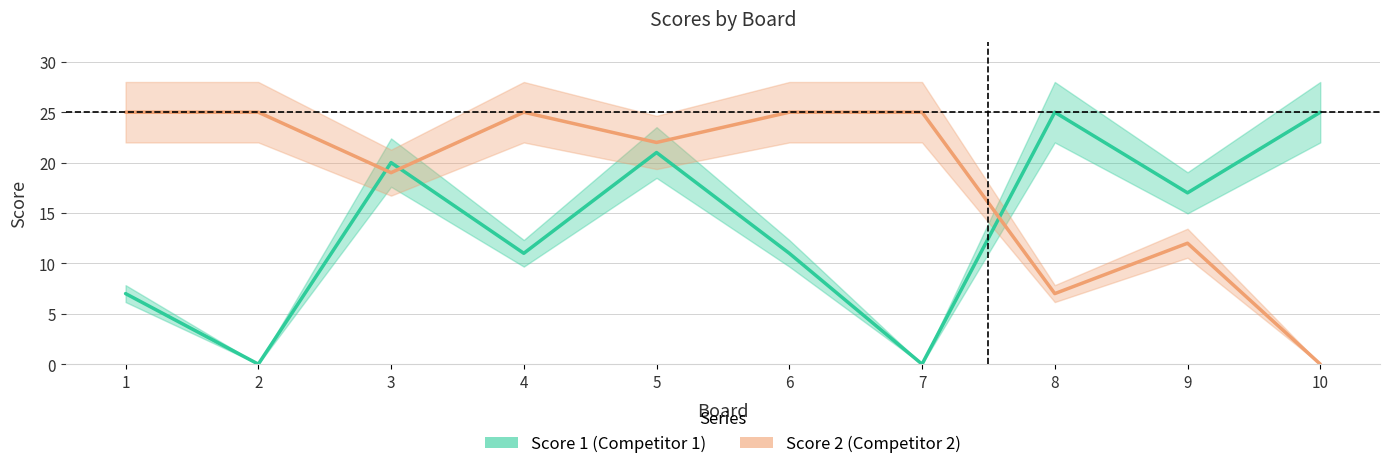

What is the value of the Score 1 point at the 6th from the left?

11